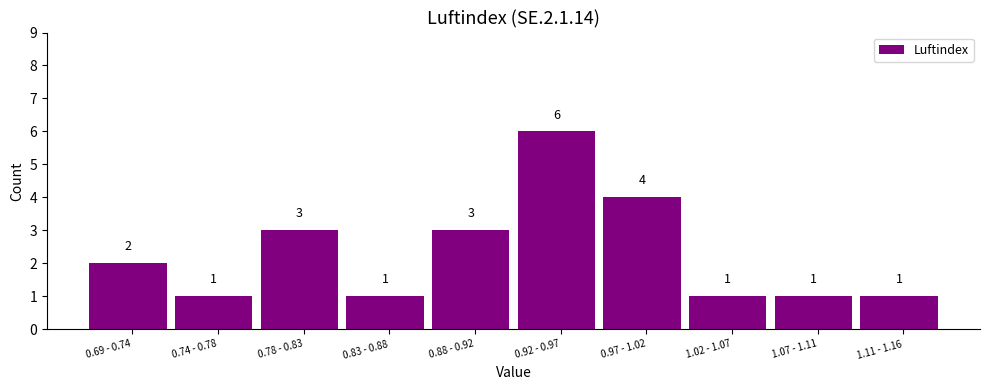

Reading left to right, what are all the values shown in this chart?

0.69 - 0.74=2	0.74 - 0.78=1	0.78 - 0.83=3	0.83 - 0.88=1	0.88 - 0.92=3	0.92 - 0.97=6	0.97 - 1.02=4	1.02 - 1.07=1	1.07 - 1.11=1	1.11 - 1.16=1